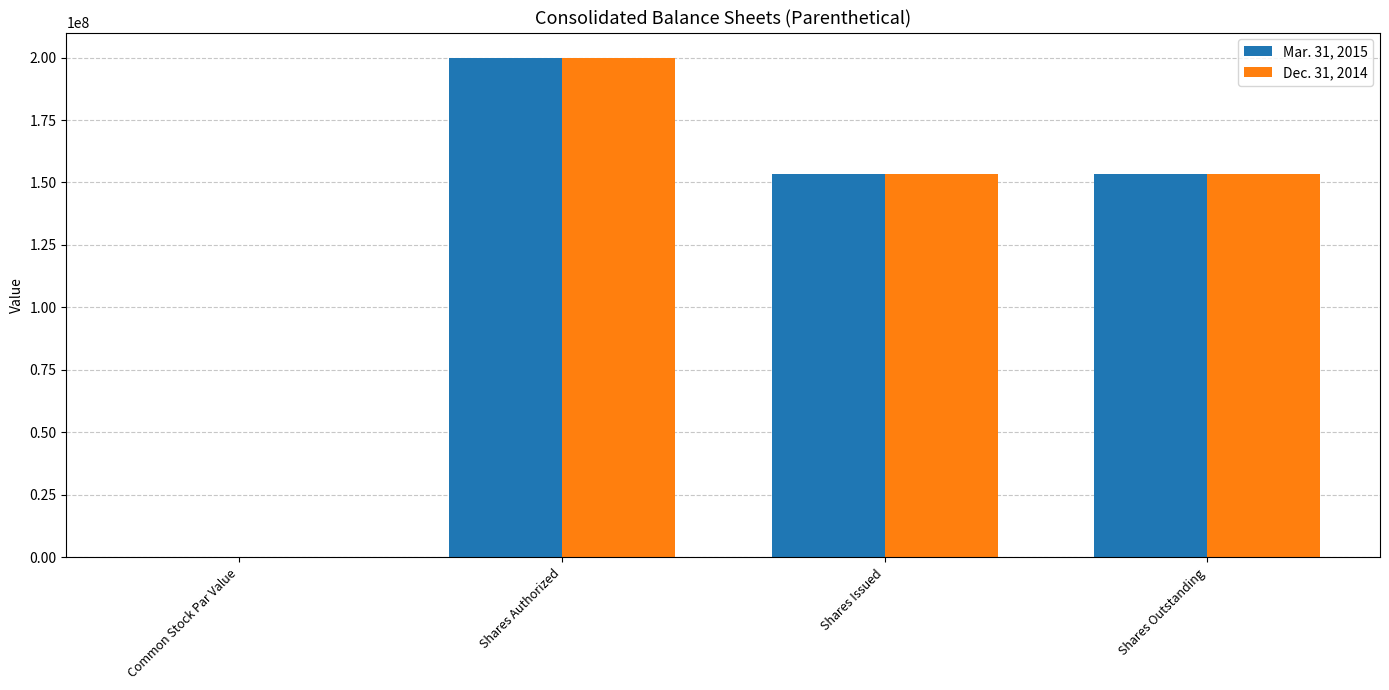

The Dec. 31, 2014 series shows 0.0 at Common Stock Par Value. True or false?

True